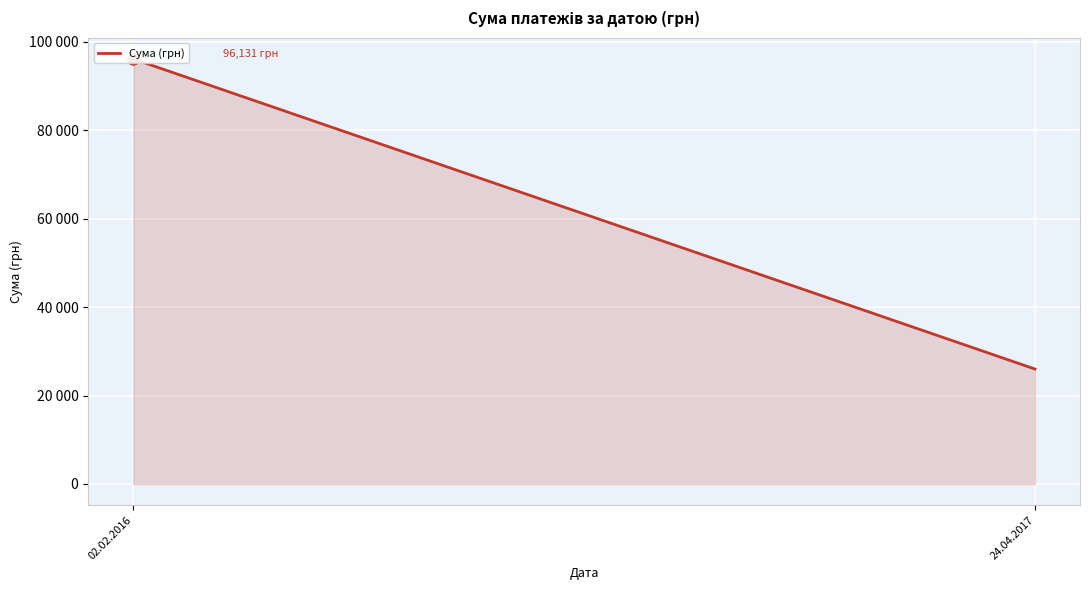

List the labels in order of value, smallest first.

24.04.2017, 02.02.2016